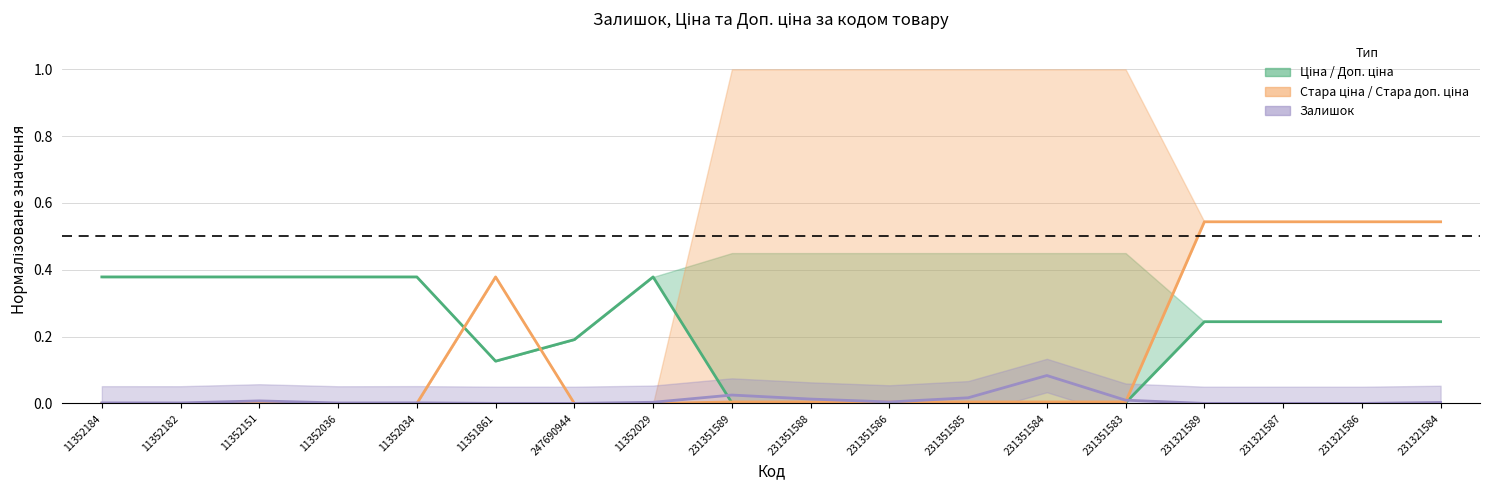

What is the difference between the second highest and second lowest values in the Ціна series?

0.4